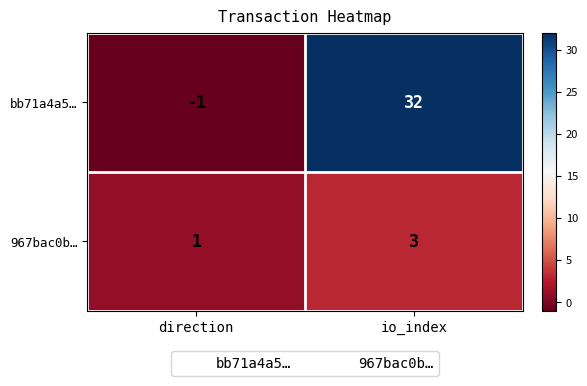

What is the maximum value shown in the chart?

32